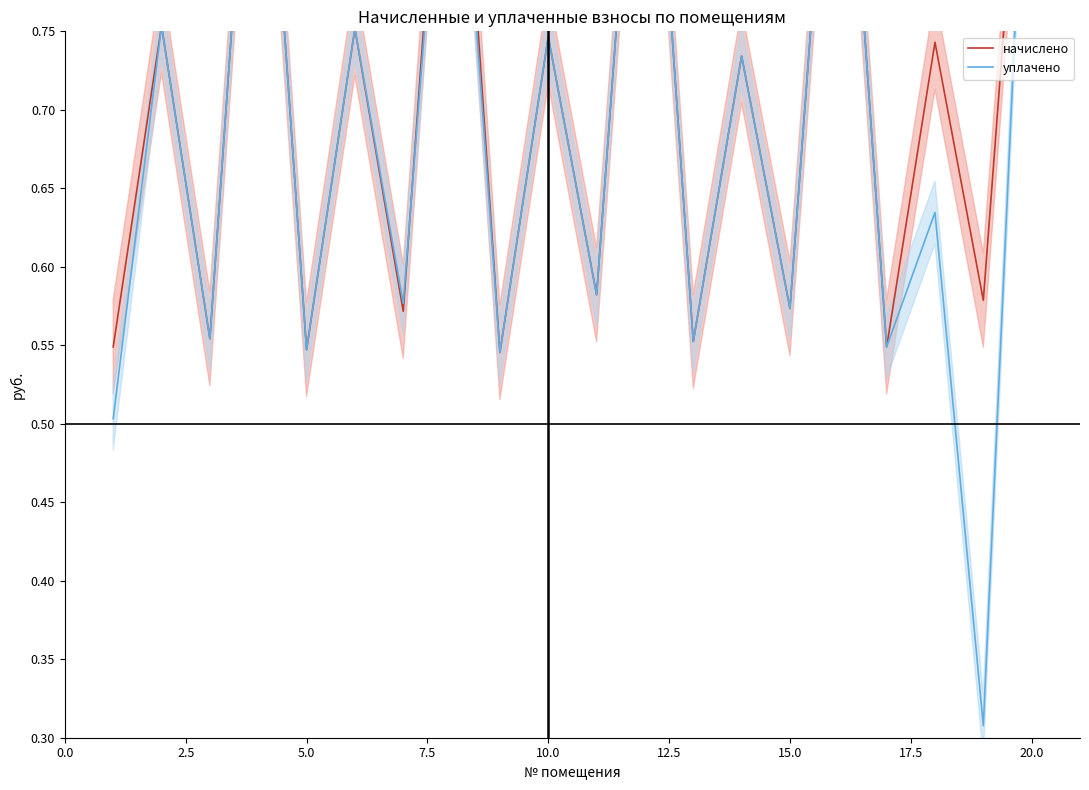

How many series are shown in this chart?

2